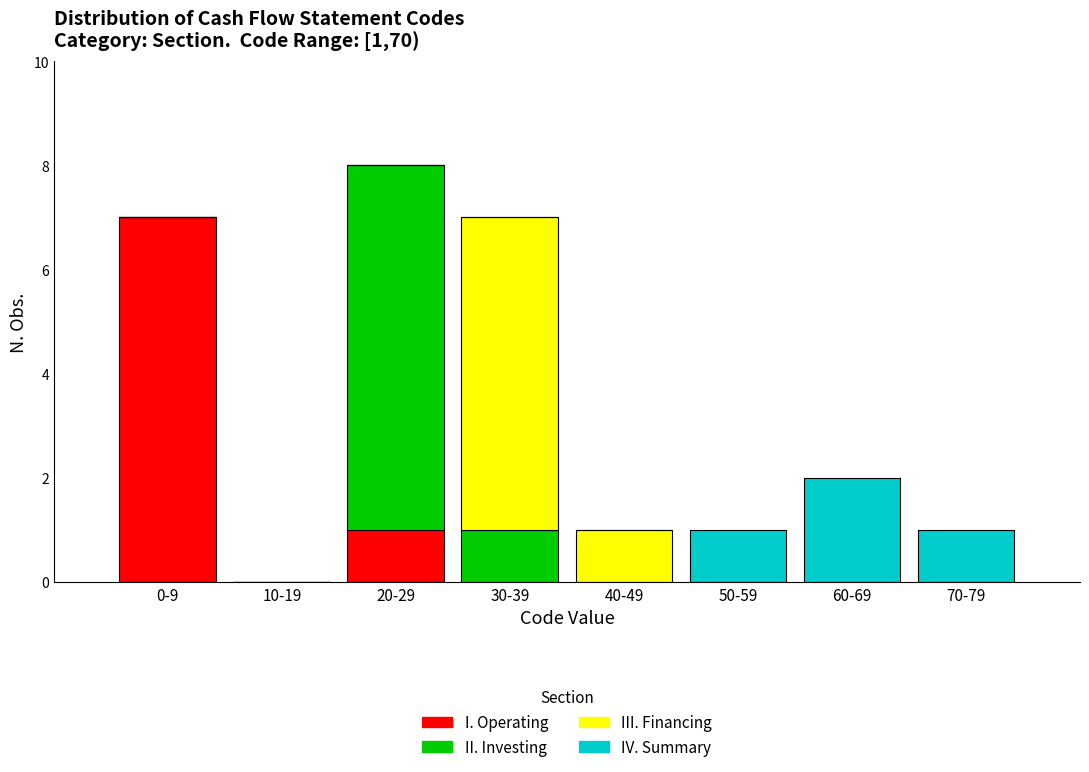

Where is I. Operating nearest to the value 3?

20-29